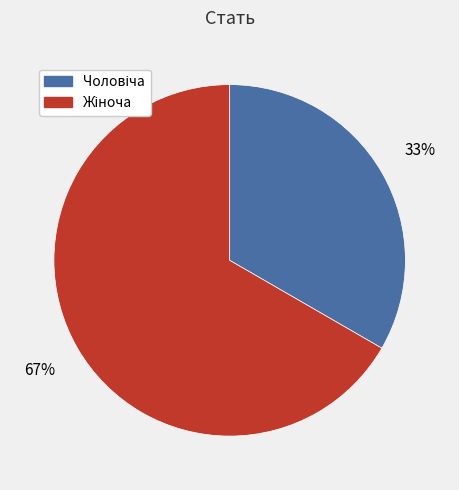

Does any single category account for the majority?

Yes